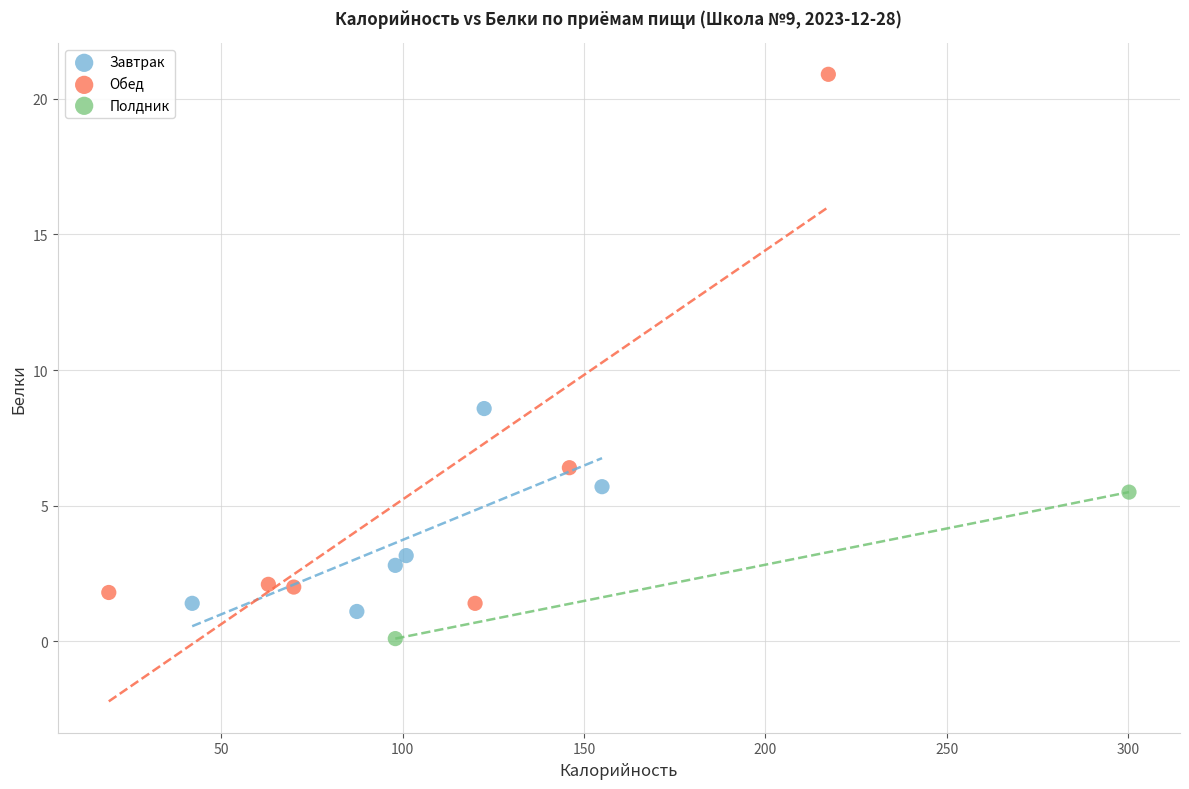

Which series reaches the minimum Y coordinate?

Полдник